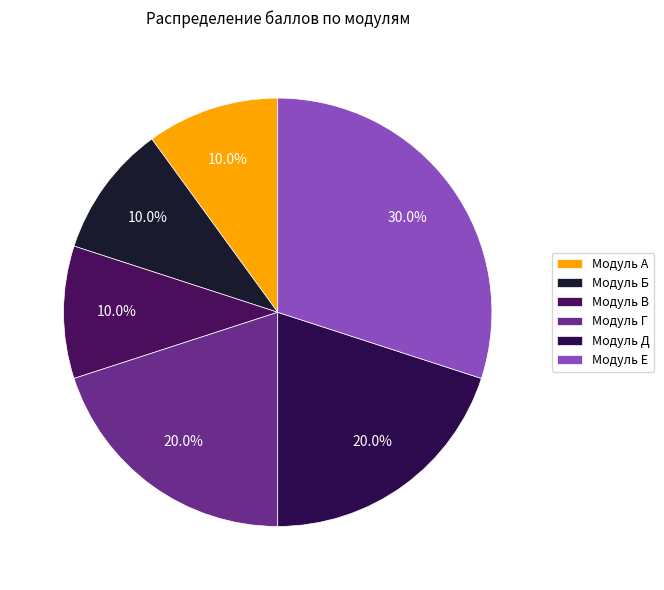

What is the total percentage of Модуль Г and Модуль Е?

50.0%